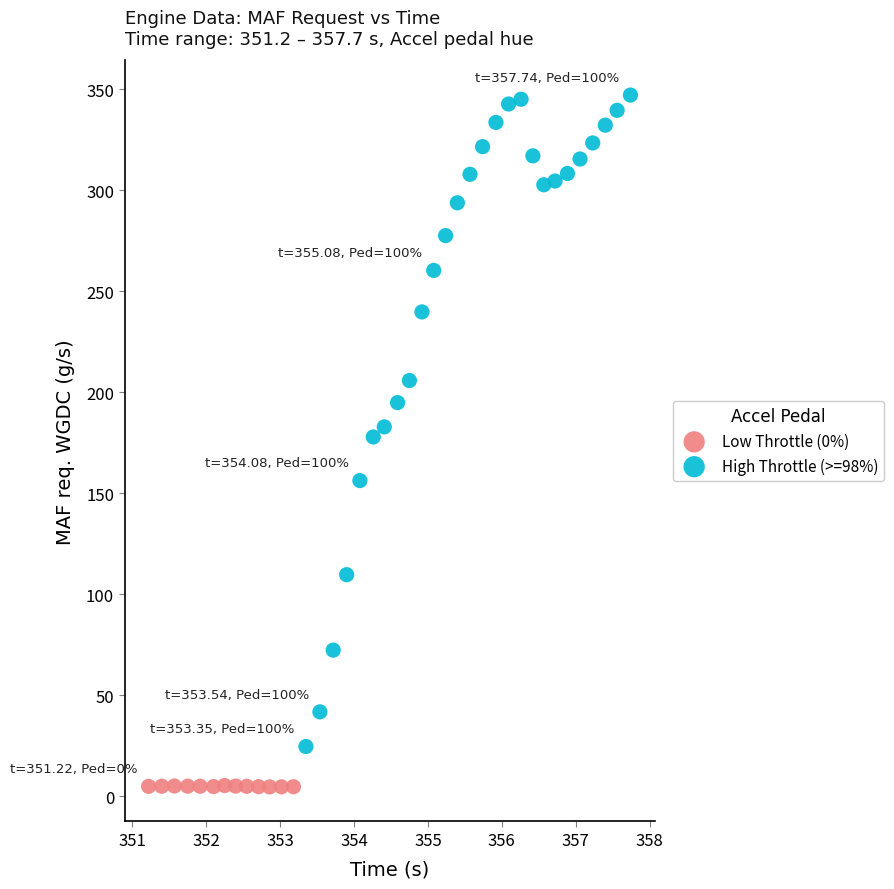

Which series contains the highest Y value?

High Throttle (>=98%)